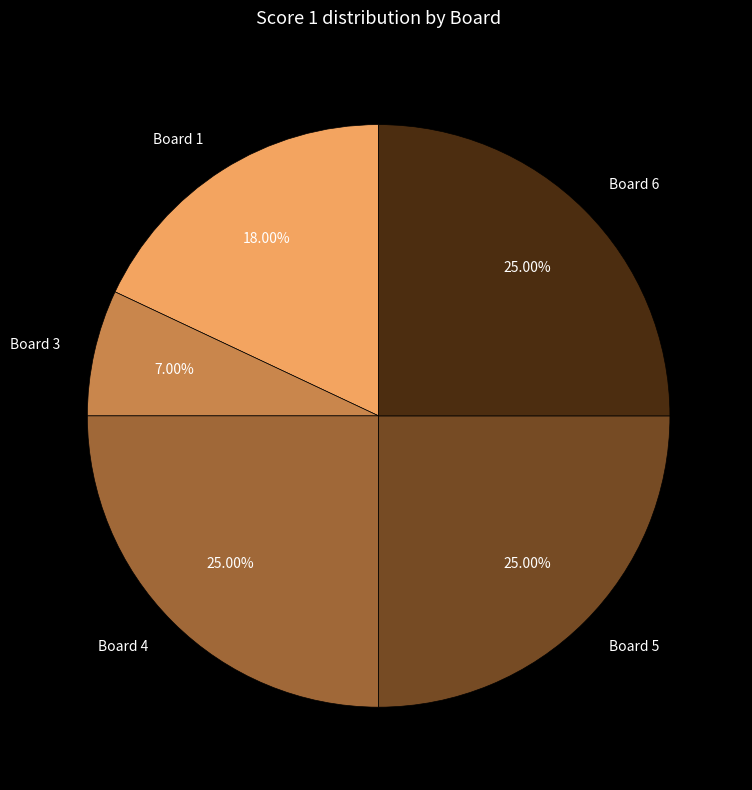

Combined, do Board 1 and Board 4 account for over 50%?

No